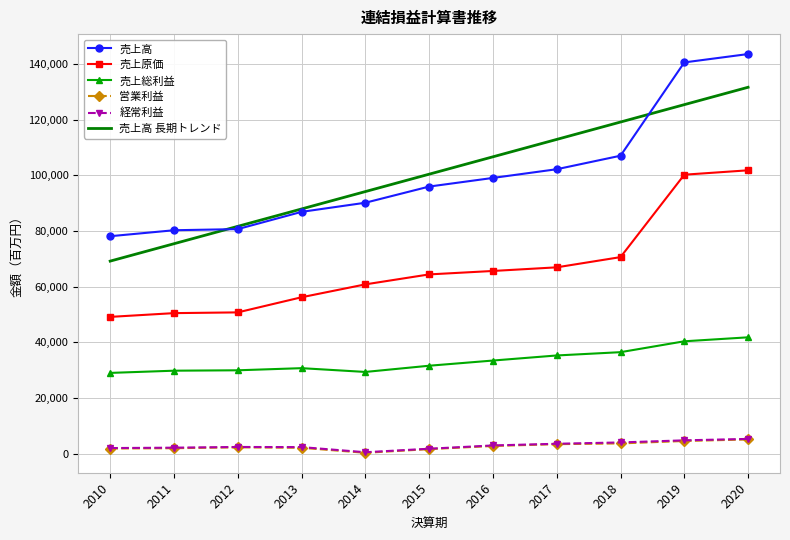

What is the difference between the 売上総利益 values at 2013 and 2019?

9658.0